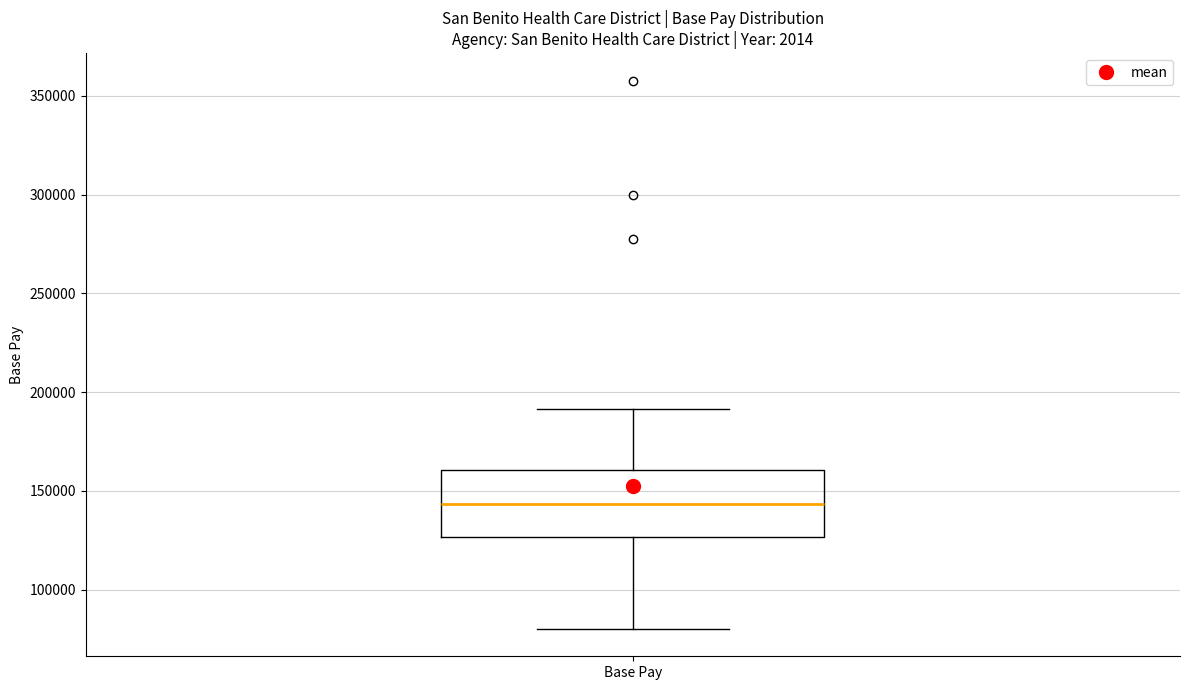

Where does the median line of the box for Base Pay sit on the y-axis? The values are not printed on the chart, so give them approximately, as read against the axis.

145000